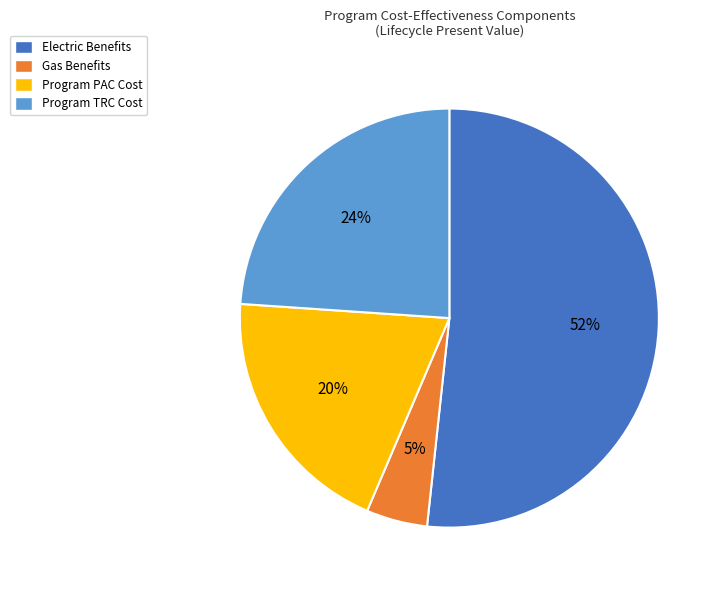

Is there any slice that represents more than half of the pie?

Yes